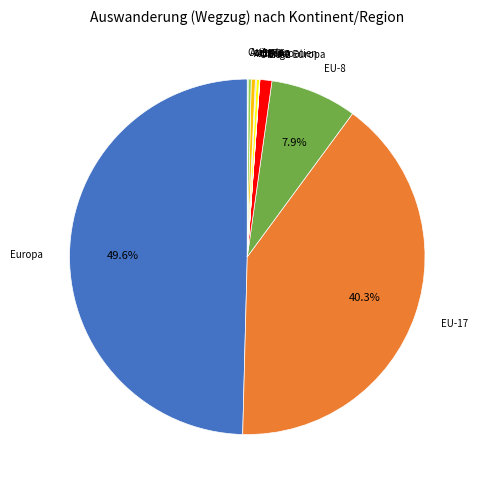

Which category has the biggest portion of the pie?

Europa